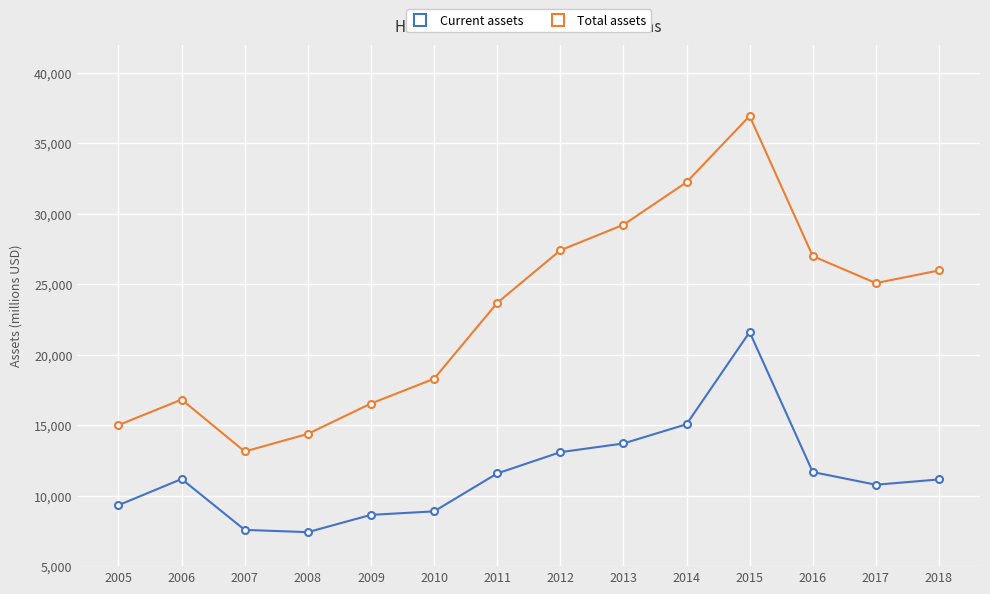

At 2014, list the series in order from largest to smallest.

Total assets, Current assets